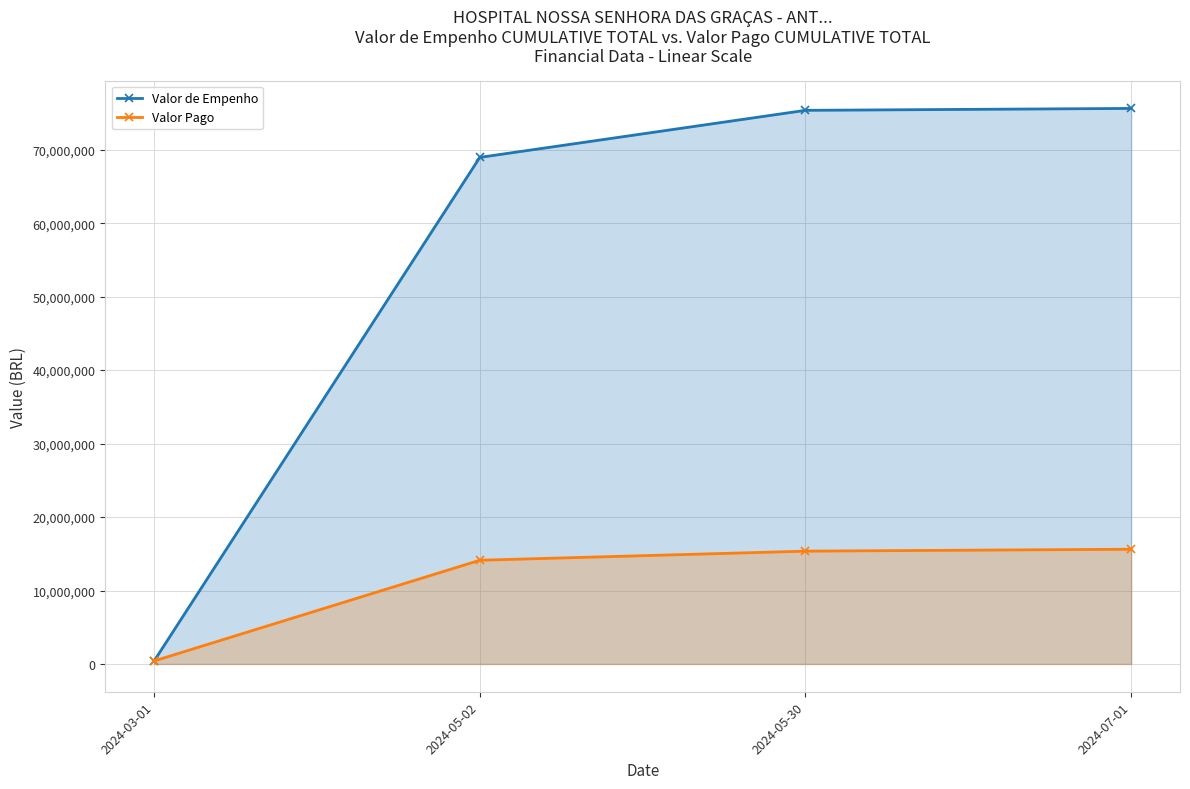

Which series has the largest total across all categories?

Valor de Empenho